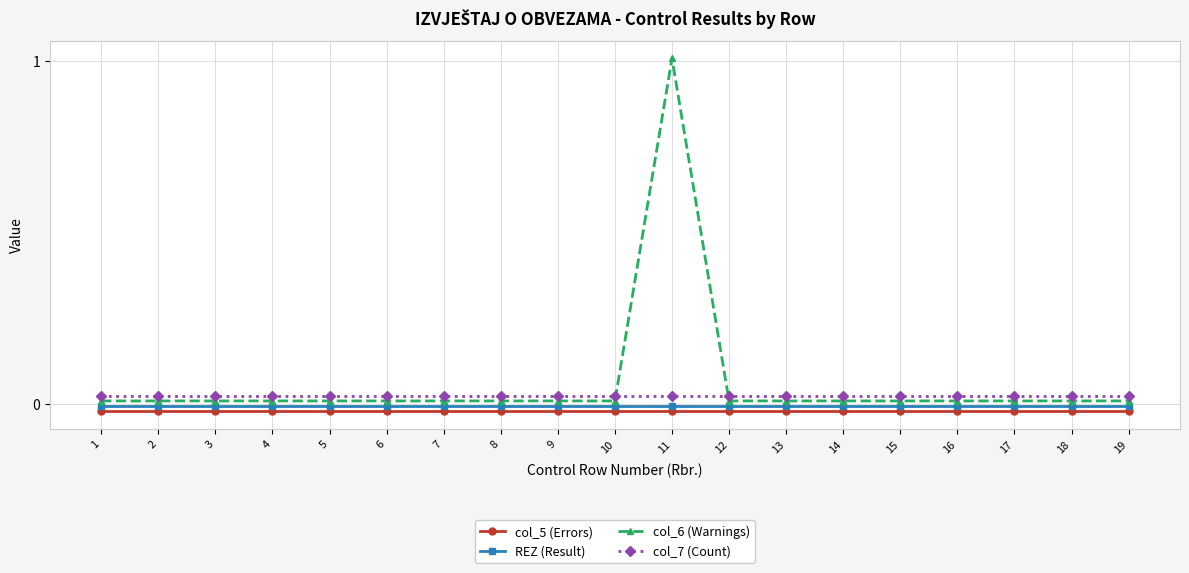

Between 9 and 10, which is larger?

9